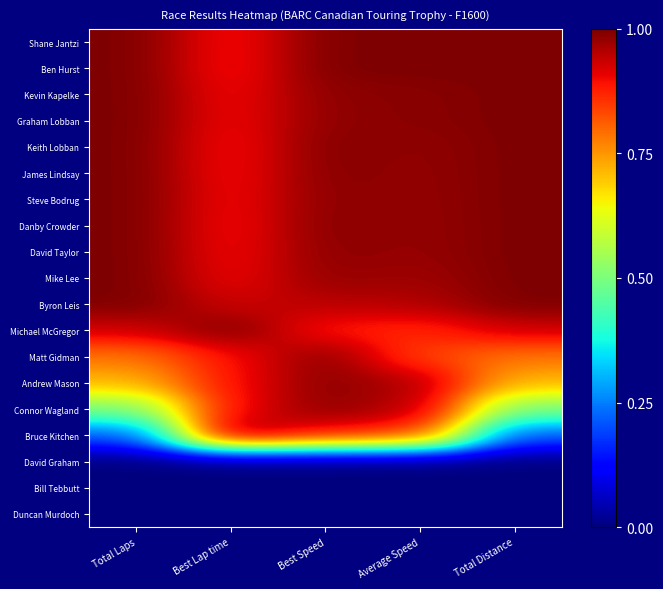

Which label corresponds to the smallest value in the chart?

Total Laps